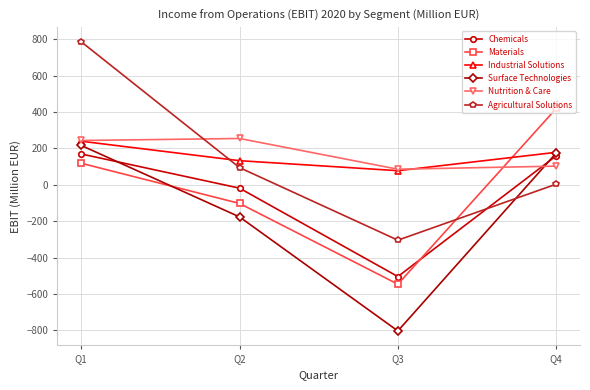

True or false: Nutrition & Care and Agricultural Solutions intersect in this chart.

True